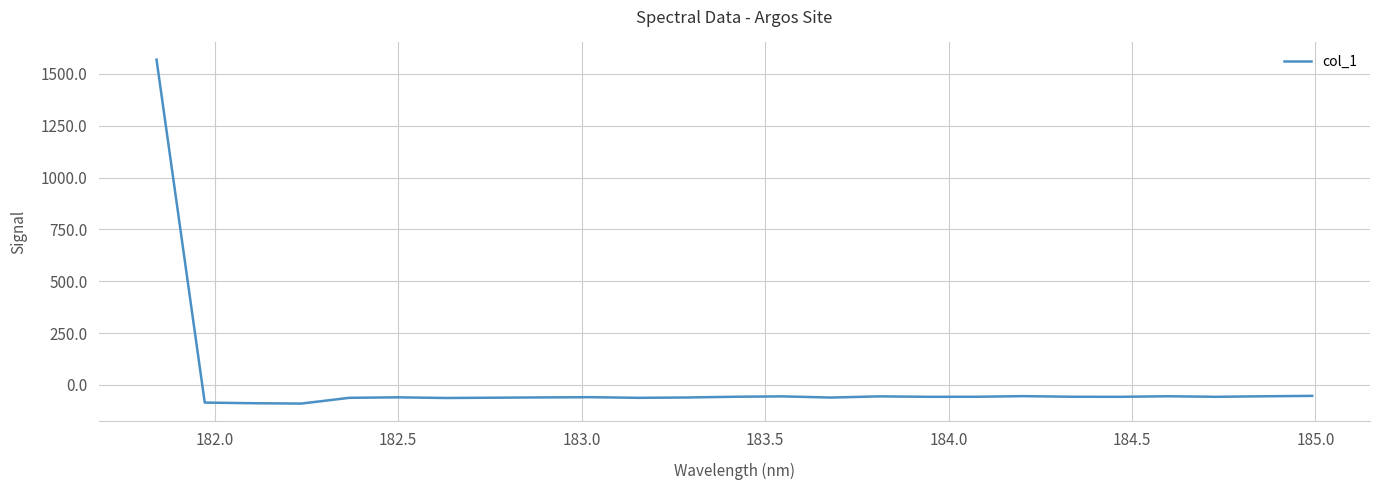

Count the number of data series in this chart.

1